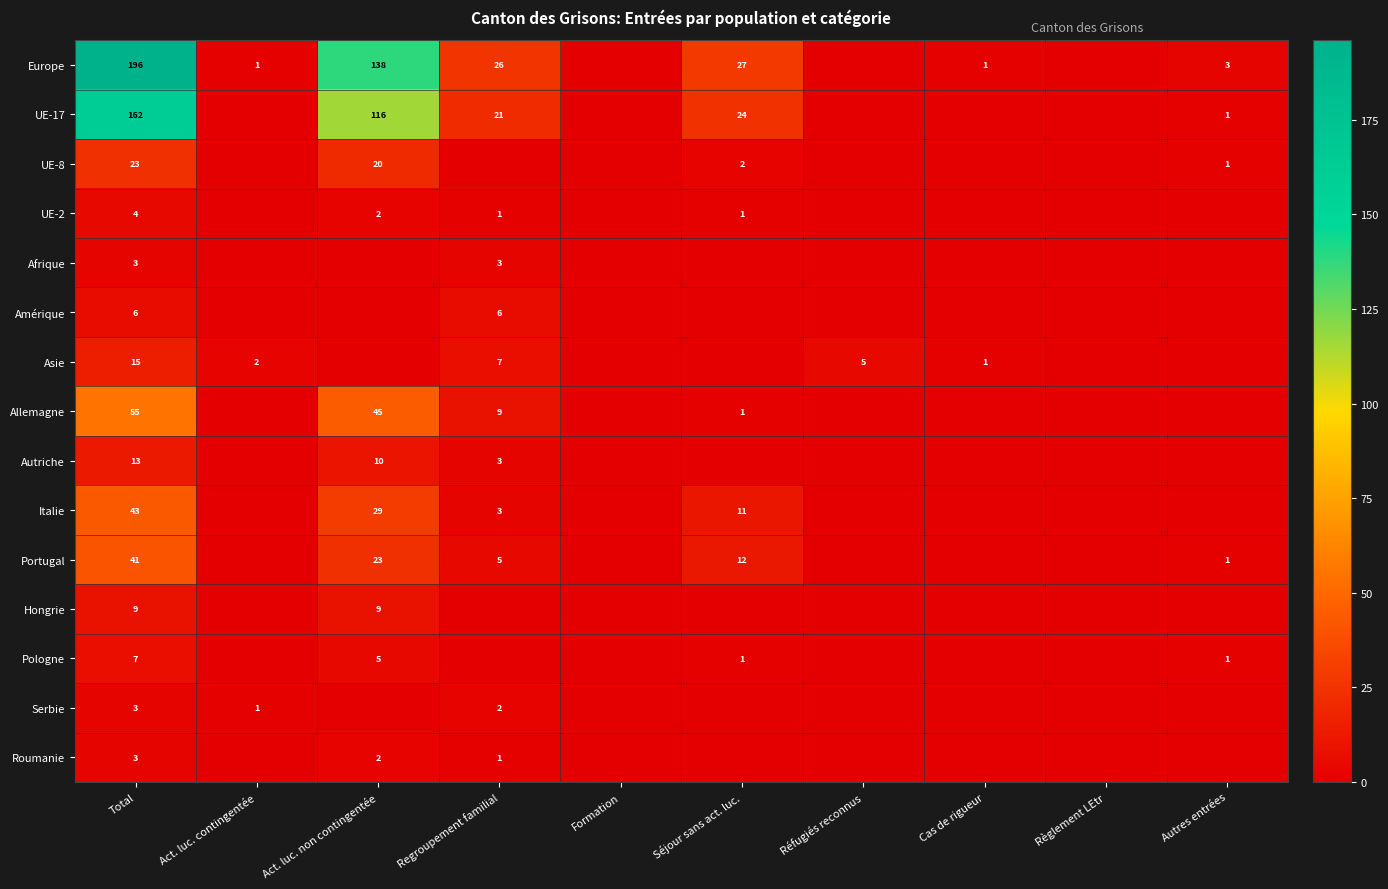

At which category is the sum across all series the highest?

Total